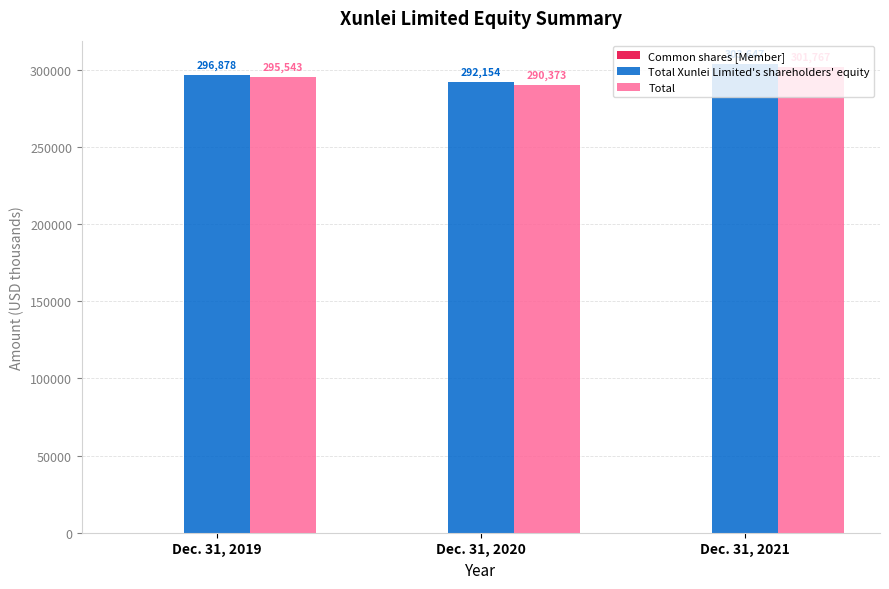

Which category has the highest value across all series?

Dec. 31, 2021